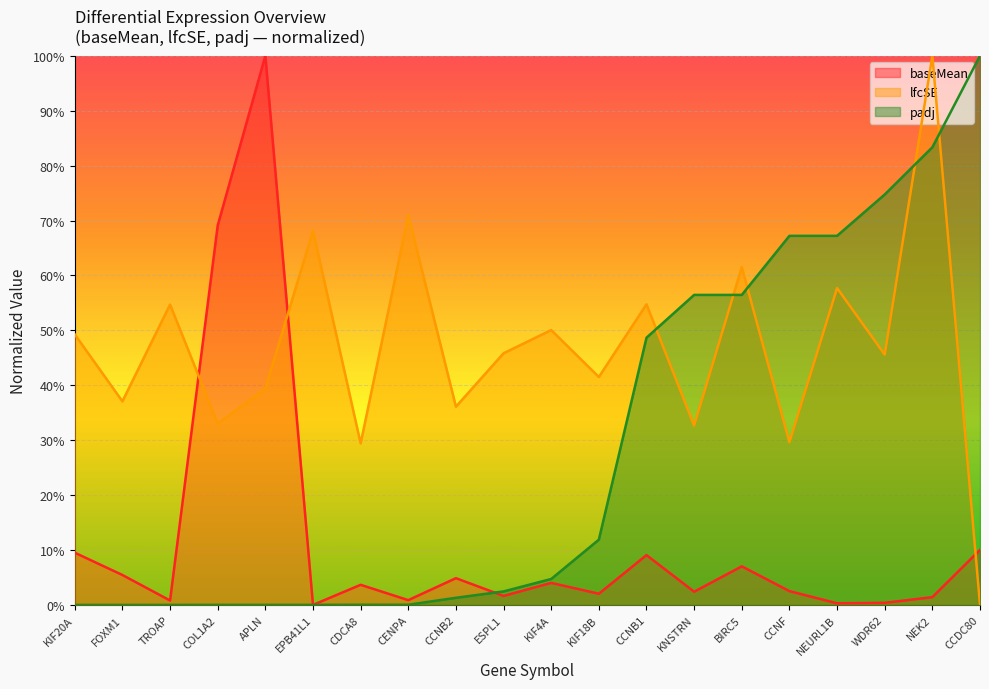

Rank the categories by padj value from highest to lowest.

CCDC80, NEK2, WDR62, CCNF, NEURL1B, KNSTRN, BIRC5, CCNB1, KIF18B, KIF4A, ESPL1, CCNB2, CDCA8, CENPA, EPB41L1, COL1A2, APLN, TROAP, FOXM1, KIF20A